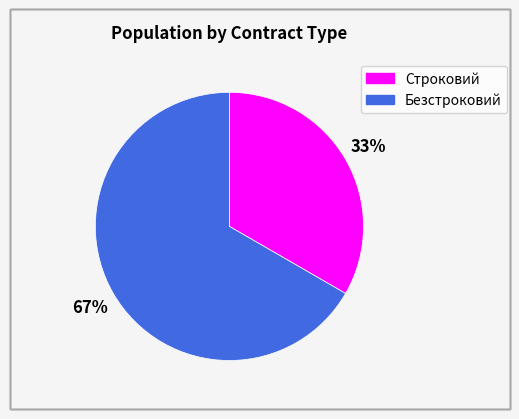

Rank the categories by value from highest to lowest.

Безстроковий, Строковий